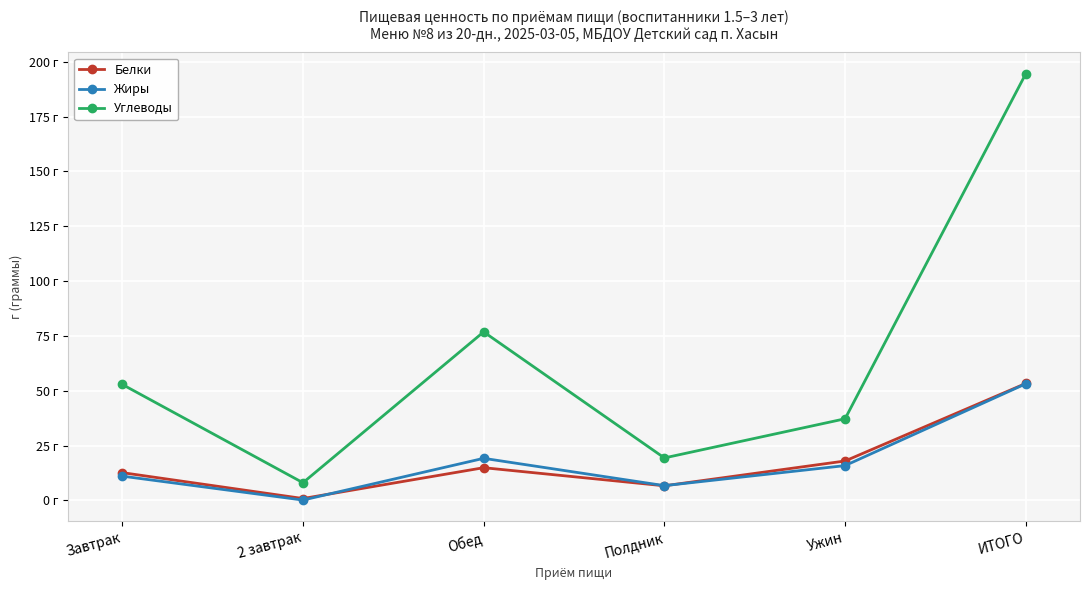

What is the maximum value for Жиры?

53.2